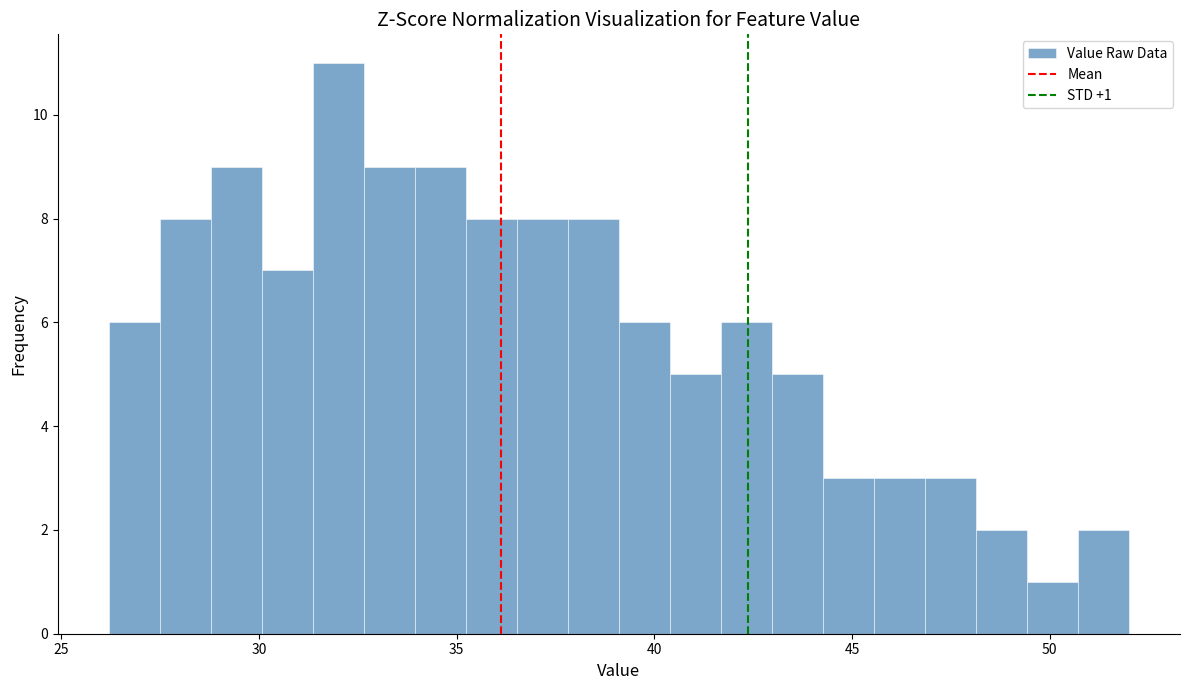

Read against the x-axis, roughly where is the centre of the tallest bar?

32.0